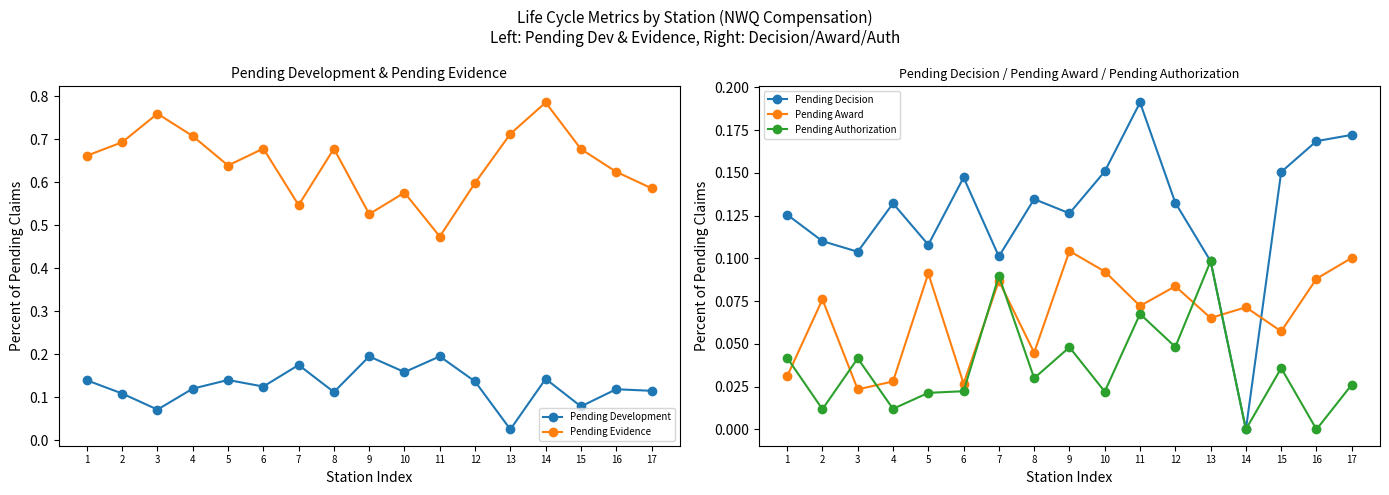

At which category is the sum across all series the highest?

1